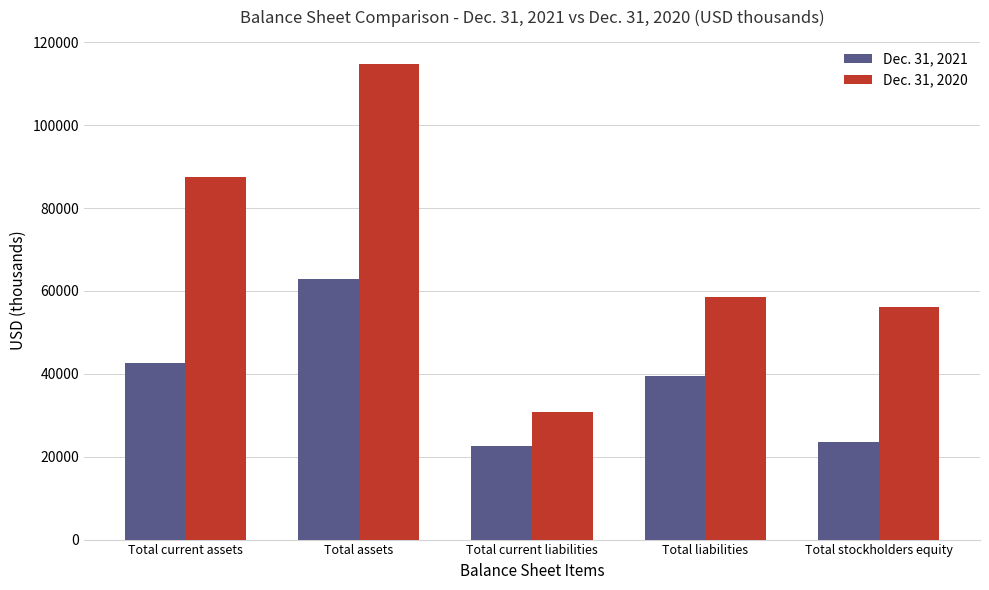

What is the label of the 5th bar from the right?

Total current assets